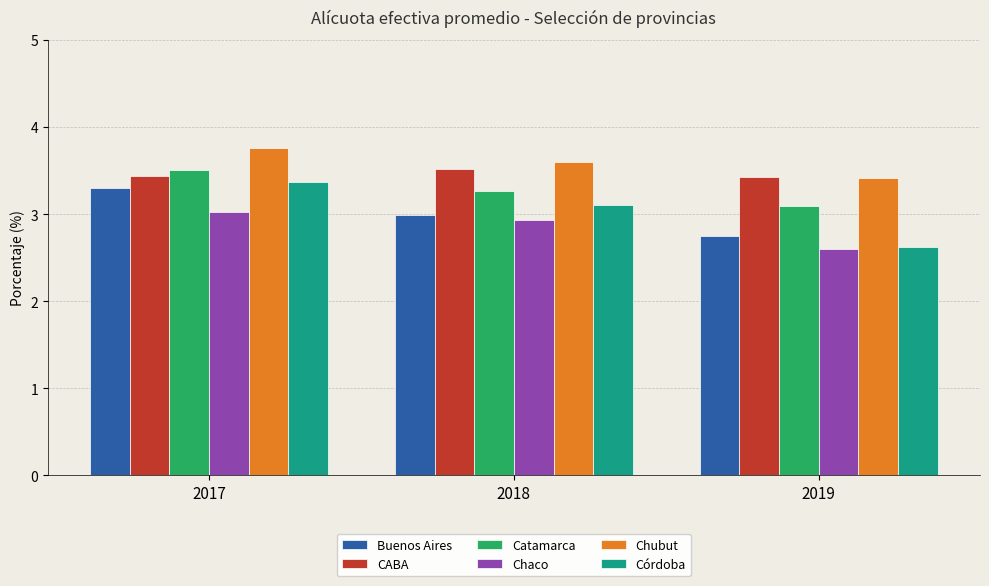

Which series changed the most between 2017 and 2018?

Buenos Aires